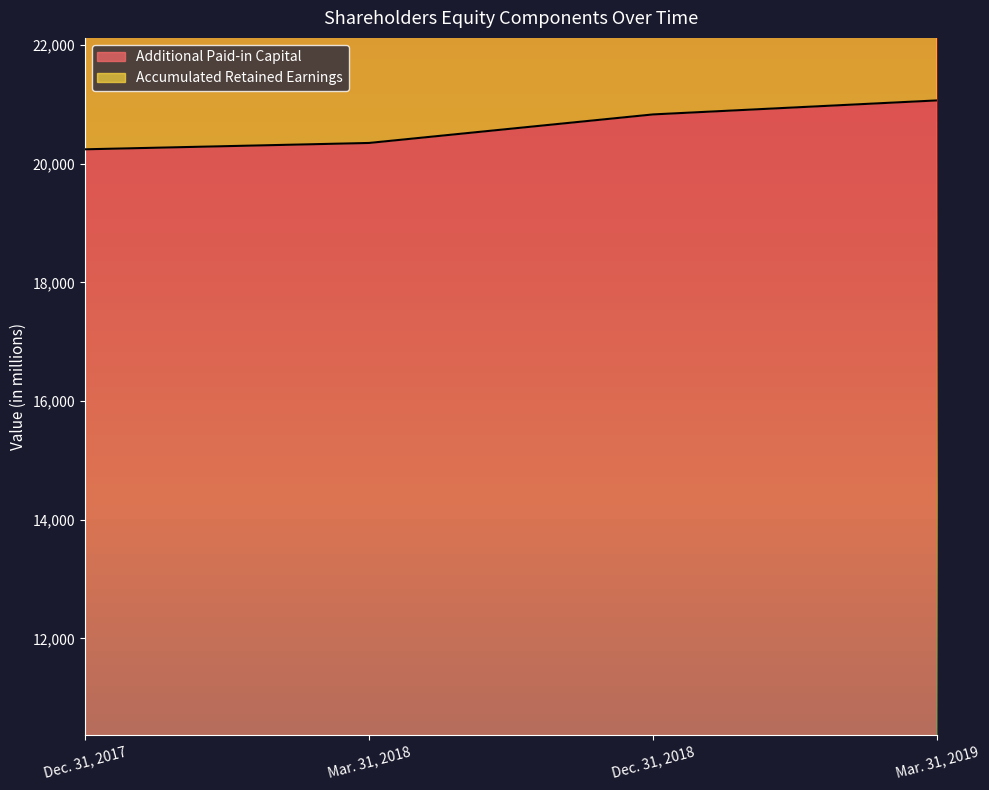

Is it true that Additional Paid-in Capital equals 20348 at Mar. 31, 2018?

True